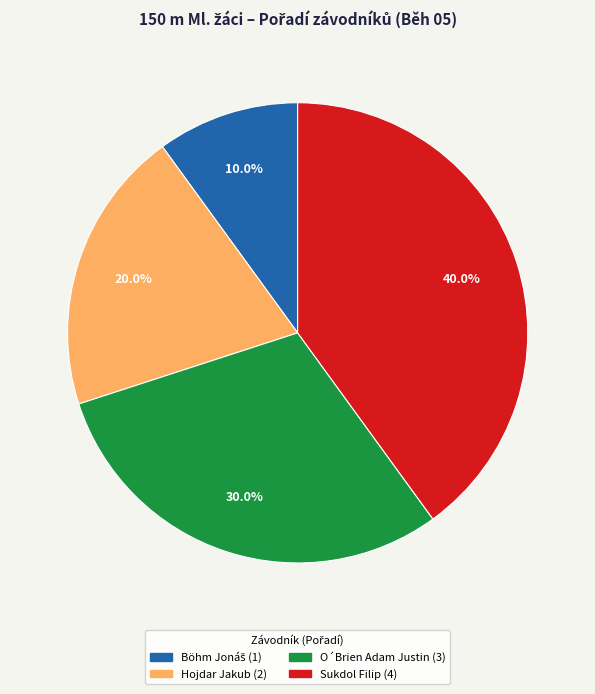

Is it true that Hojdar Jakub is 13% of the pie?

False